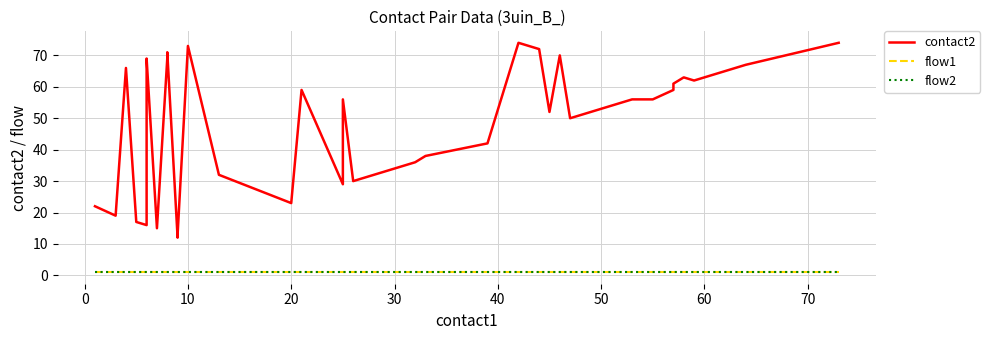

Is this an area chart (filled region under the line)?

No